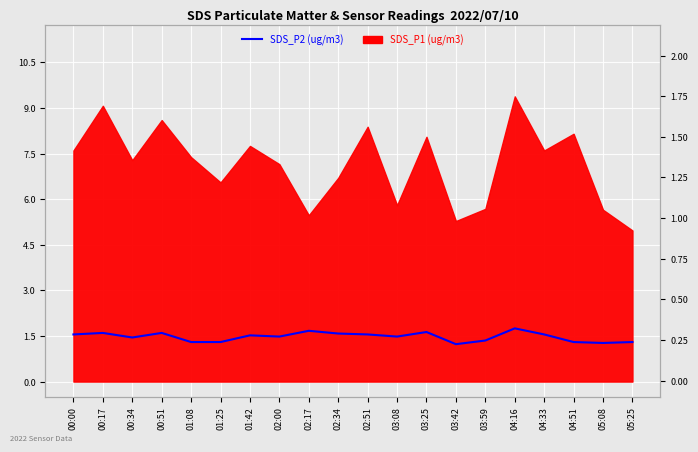

What is the difference between the maximum and minimum values?

0.5